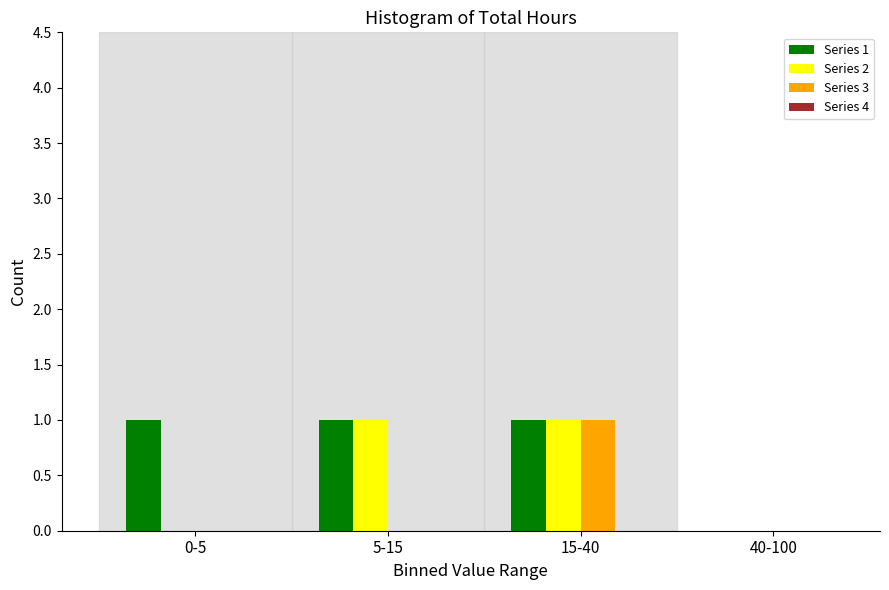

Reading left to right, what are all the values shown in this chart?

Series 1: 0-5=1	5-15=1	15-40=1	40-100=0
Series 2: 0-5=0	5-15=1	15-40=1	40-100=0
Series 3: 0-5=0	5-15=0	15-40=1	40-100=0